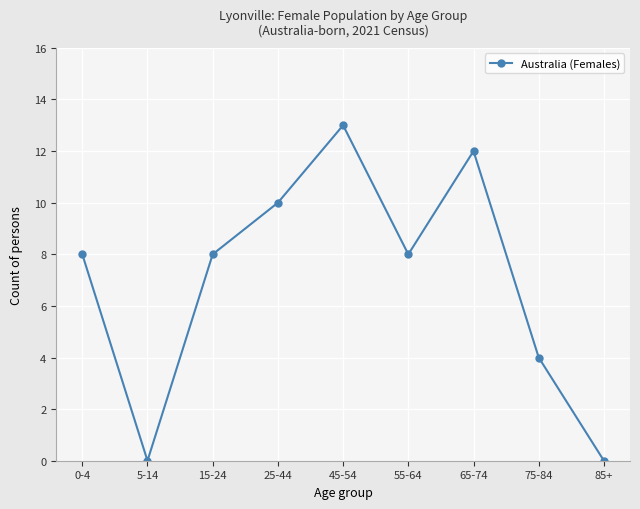

What is the ratio of the value at 15-24 to the value at 45-54?

0.6